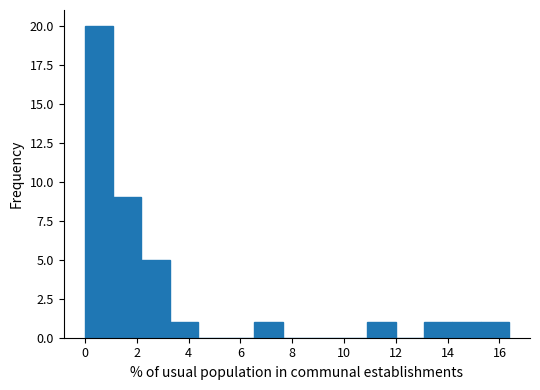

Reading left to right, transcribe this chart: for each bar, give the range it covers on the x-axis and its height. Neither the bar edges nor the heights are printed on the chart, so give them approximately, as read against the axes.

0.0 to 1.0: 20
1.0 to 2.2: 9
2.2 to 3.2: 5
3.2 to 4.4: 1
4.4 to 5.4: 0
5.4 to 6.6: 0
6.6 to 7.6: 1
7.6 to 8.8: 0
8.8 to 9.8: 0
9.8 to 11.0: 0
11.0 to 12.0: 1
12.0 to 13.0: 0
13.0 to 14.2: 1
14.2 to 15.2: 1
15.2 to 16.4: 1